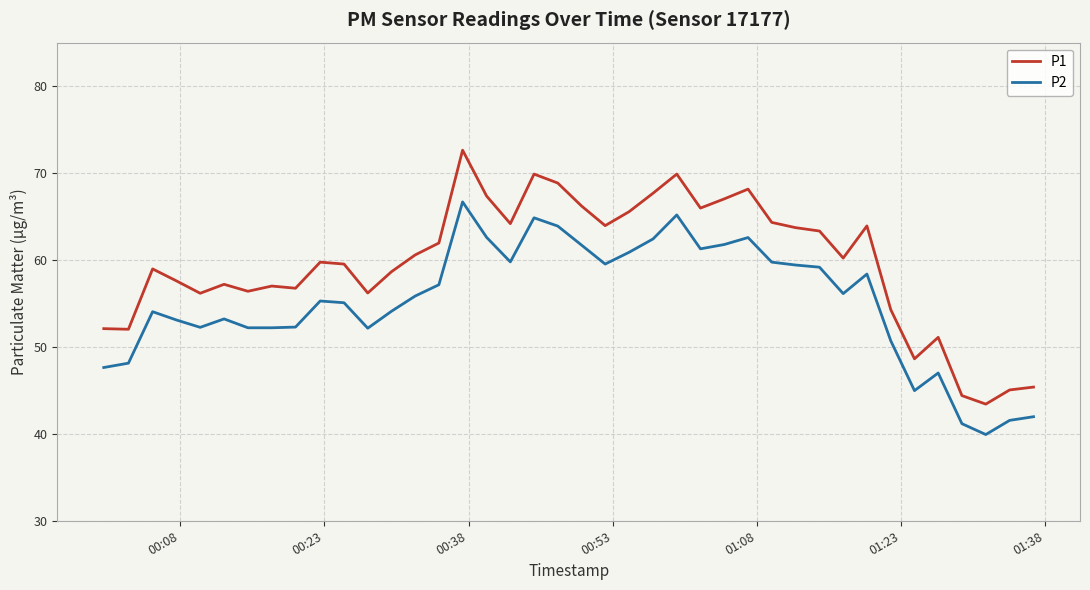

What is the difference between the maximum and minimum values in the P1 series?

29.2